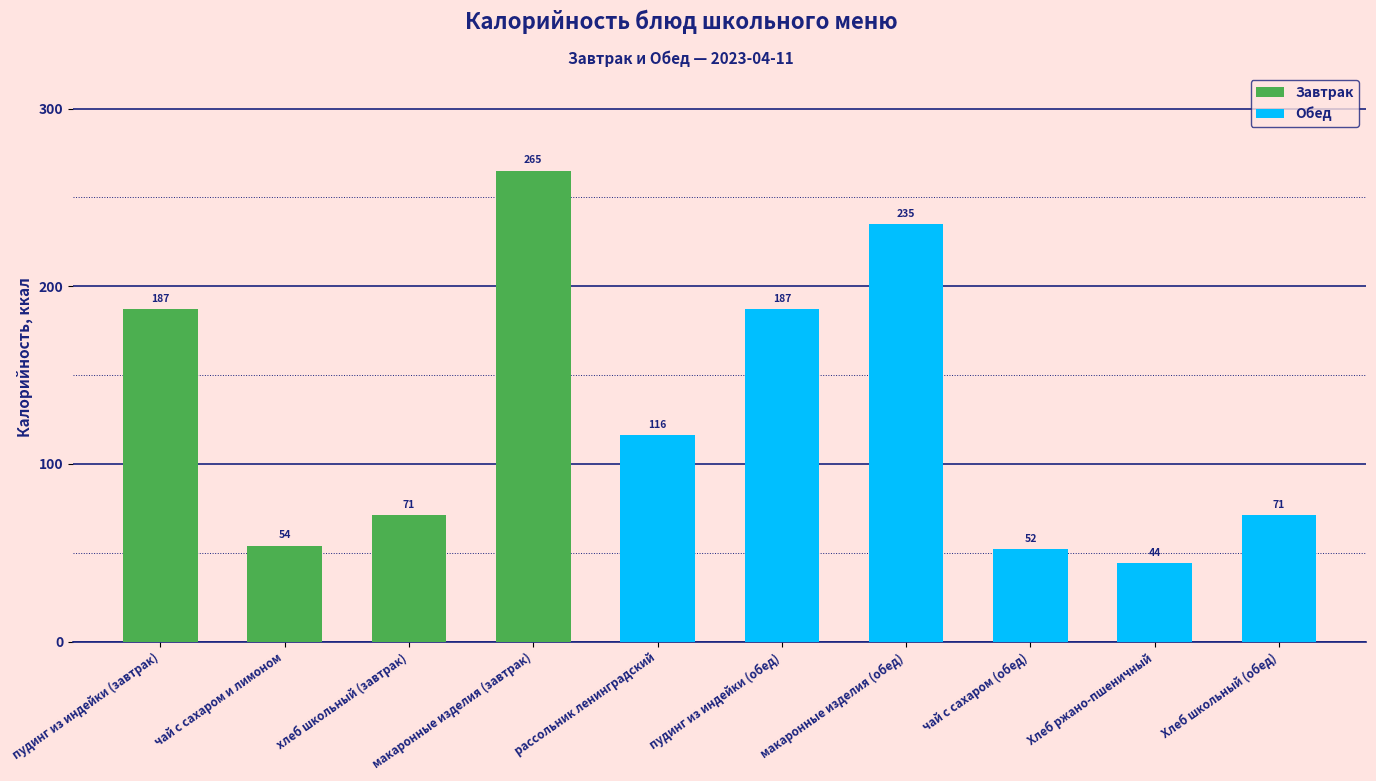

Which category has the highest value across all series?

макаронные изделия (завтрак)